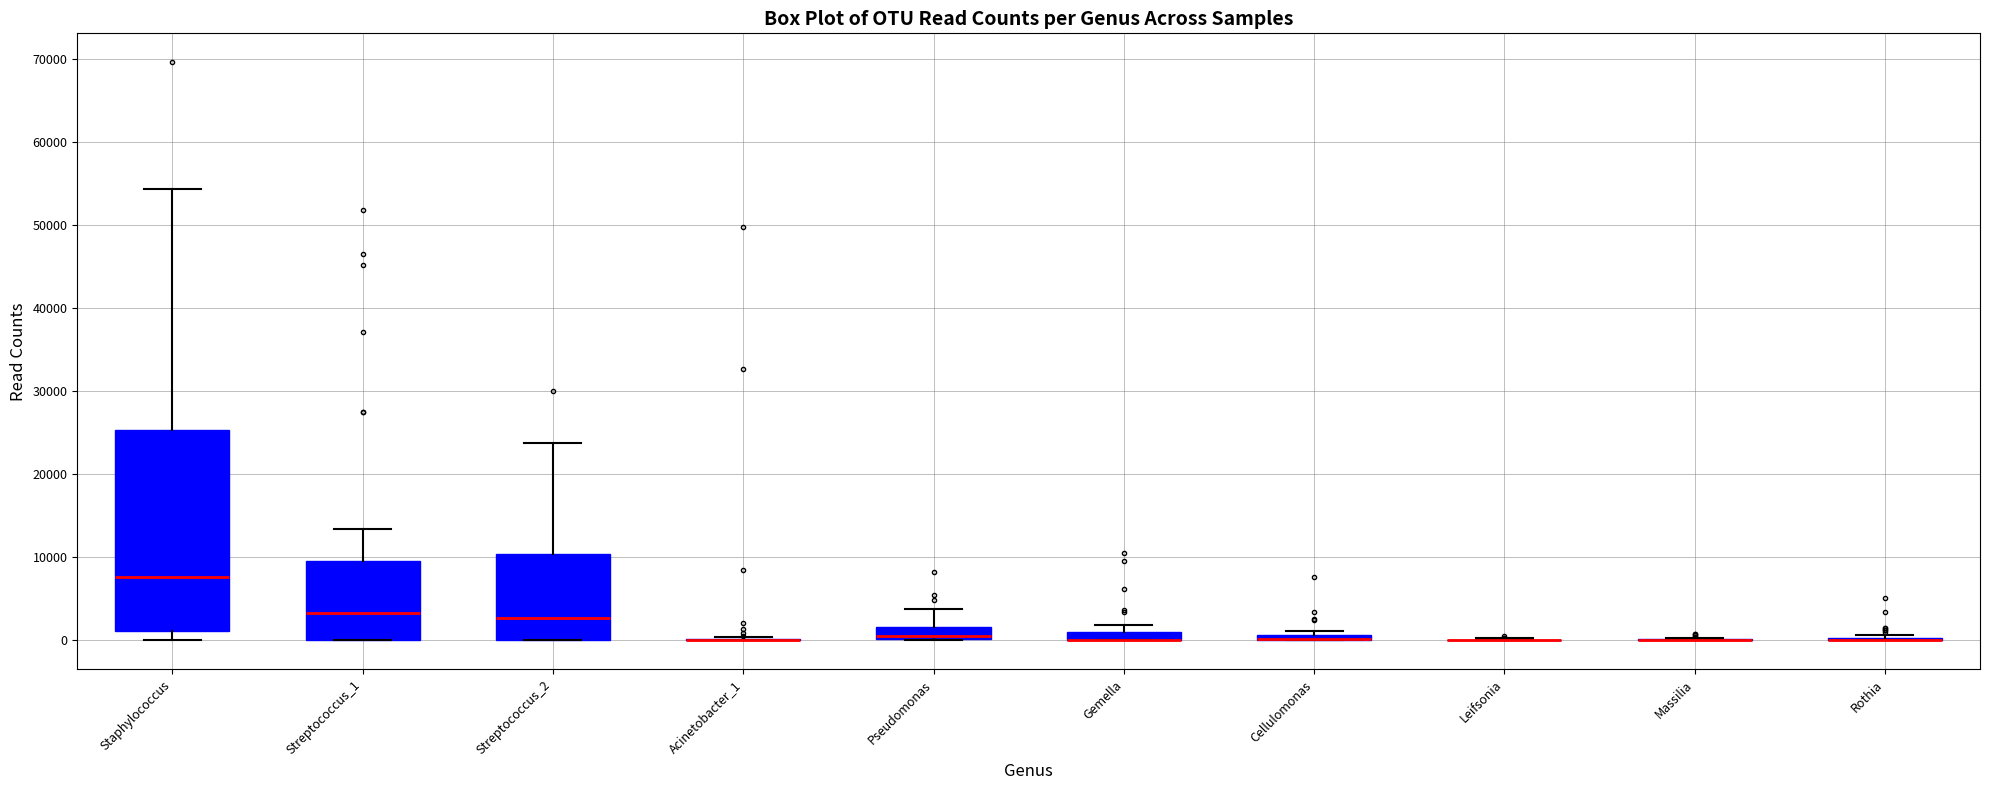

Which box is the tallest, from its lower edge to its upper edge?

Staphylococcus